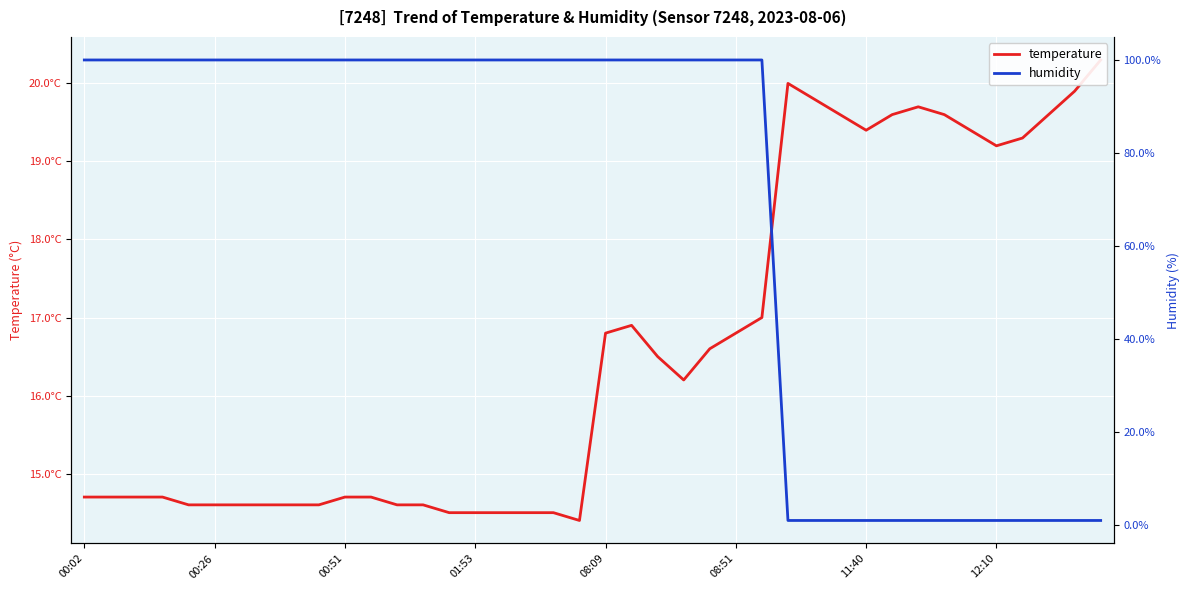

At how many categories does at least one series exceed 61?

27